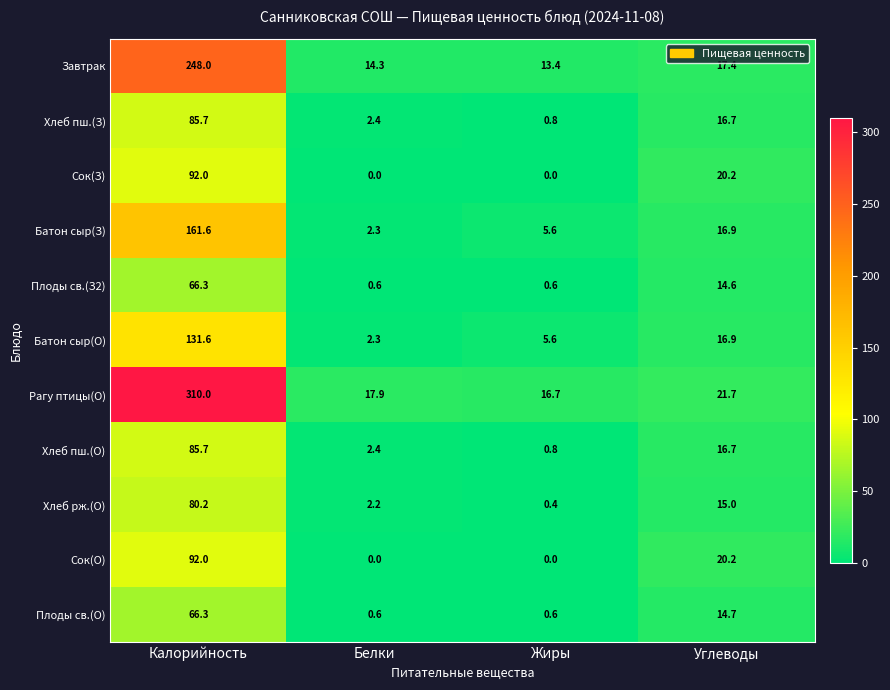

What is the spread (max minus min) of values at Углеводы?

7.1